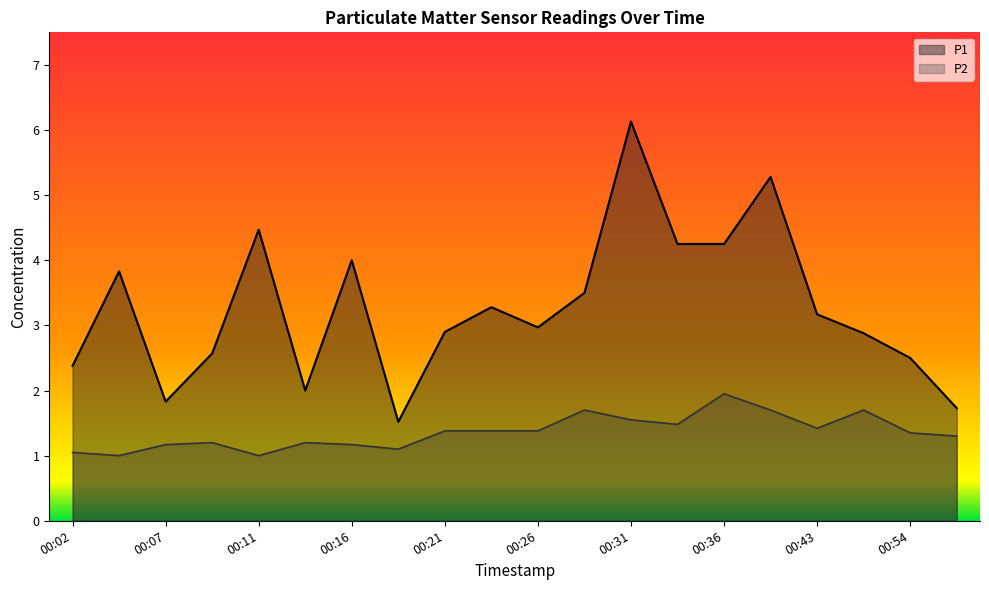

What are all the series names shown in the legend?

P1, P2